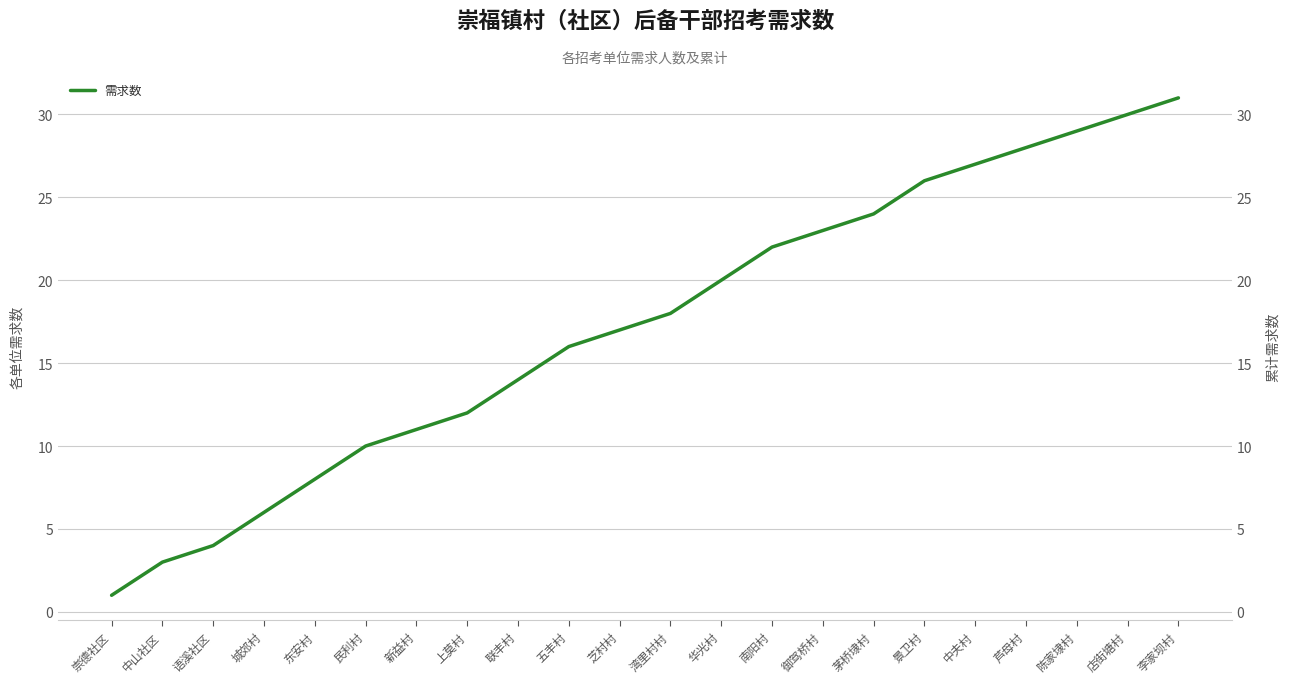

Between 城郊村 and 中夫村, which is larger?

中夫村